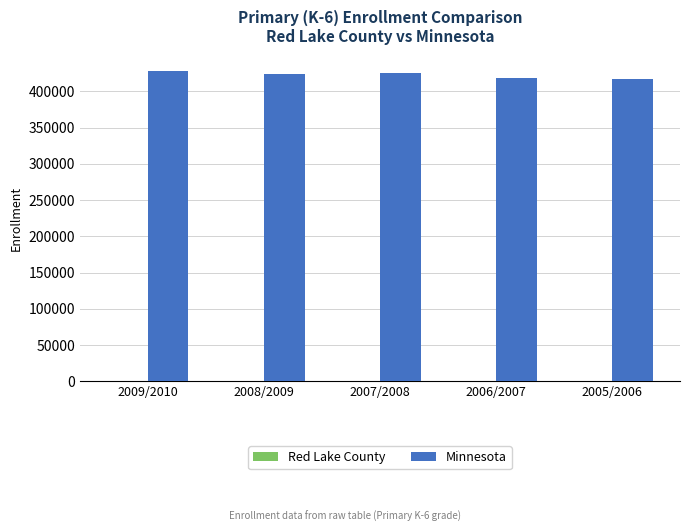

What is the greatest value displayed?

427833